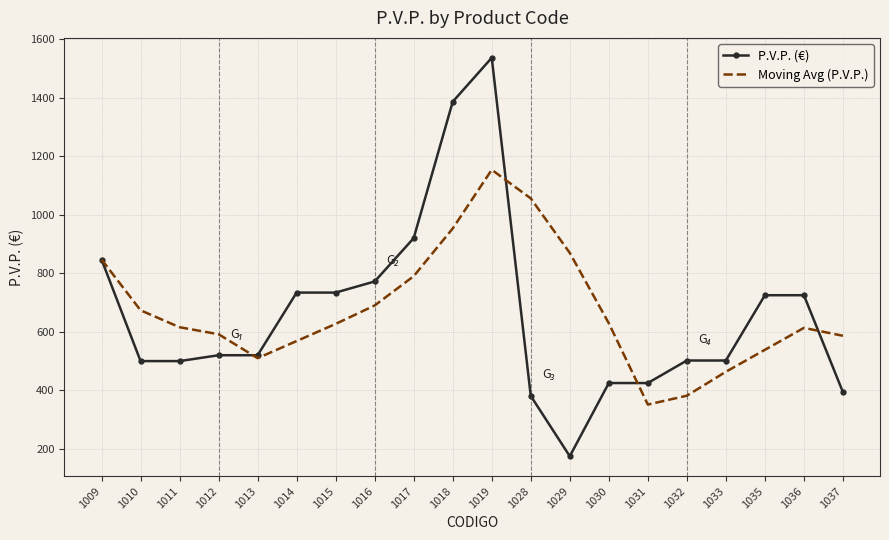

Rank the series at 1017 from highest to lowest value.

P.V.P. (€), Moving Avg (P.V.P.)